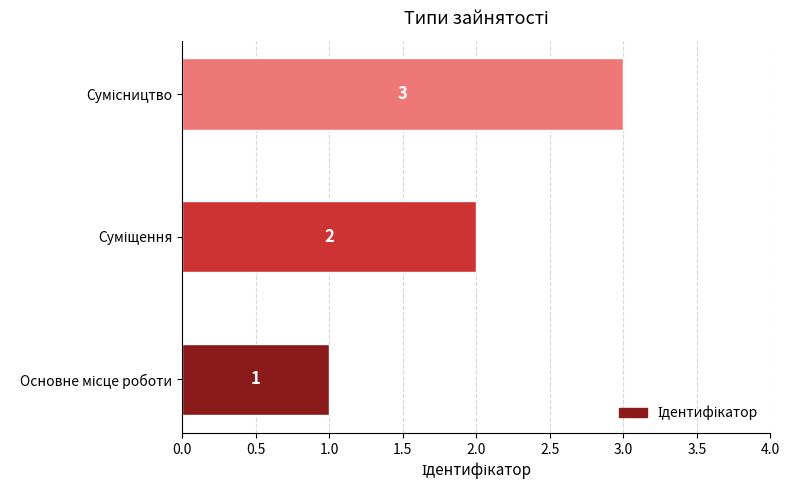

How many values are between 1 and 3?

3